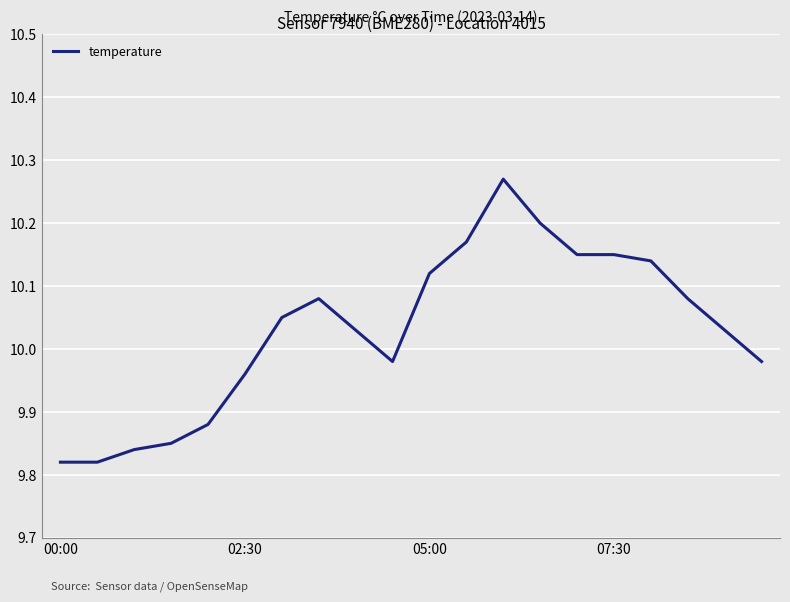

How many lines are shown in the chart?

1